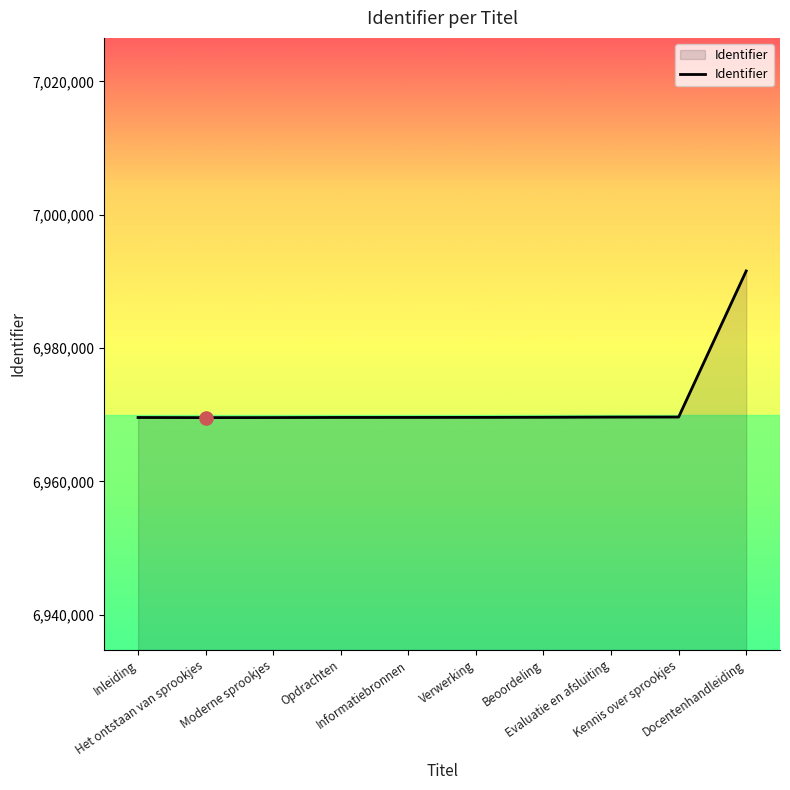

What is the change in value from Het ontstaan van sprookjes to Evaluatie en afsluiting?

+81